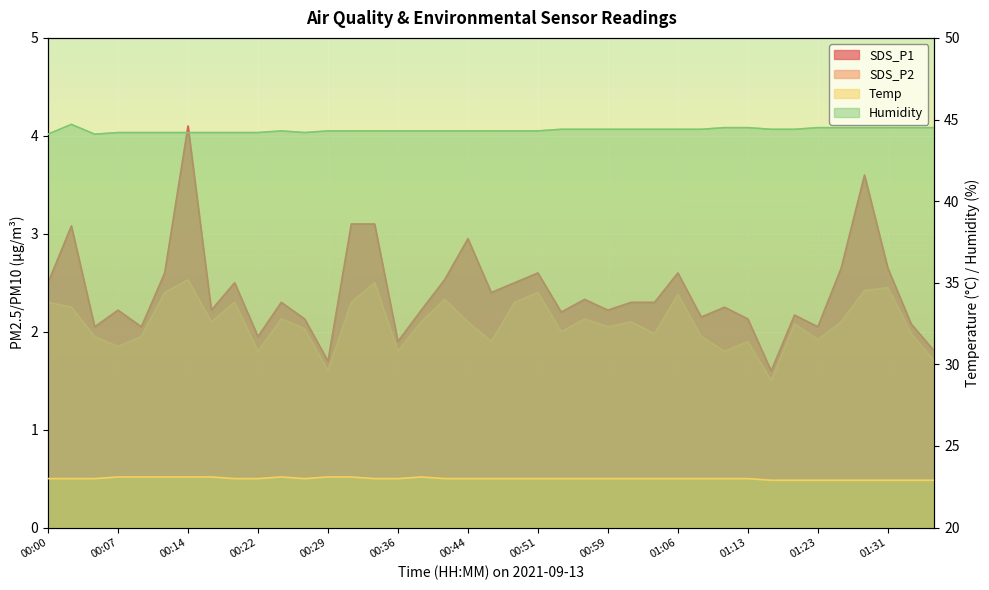

Which series changed the most between 00:07 and 00:46?

SDS_P1